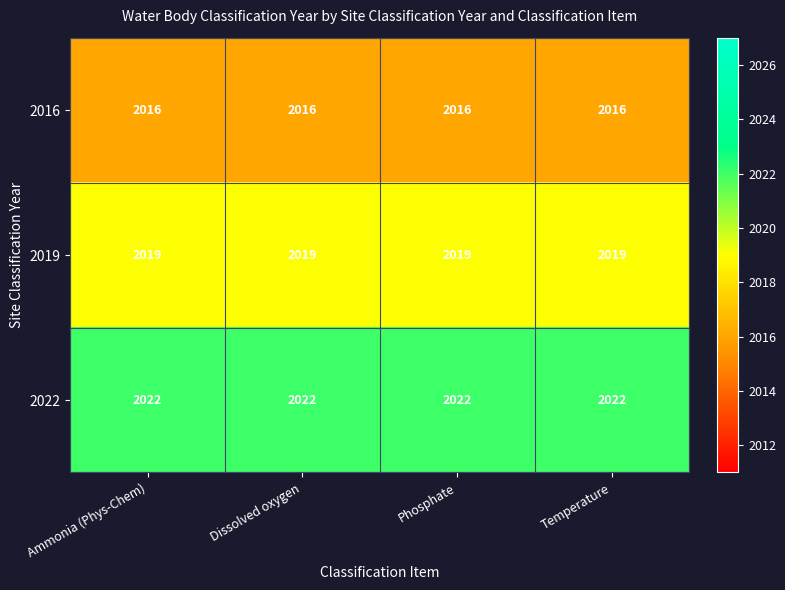

Which series has the largest total across all categories?

2022